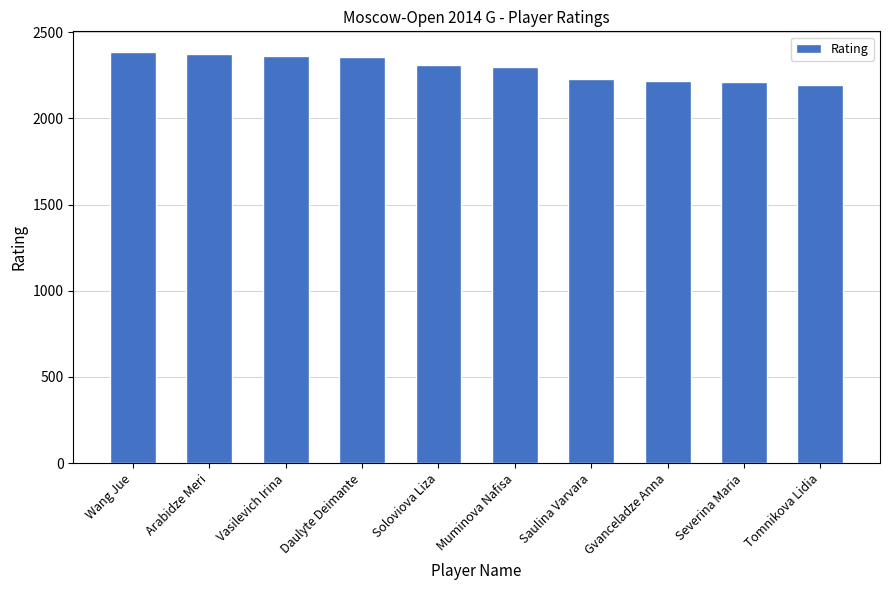

What is the label of the 10th bar from the left?

Tomnikova Lidia